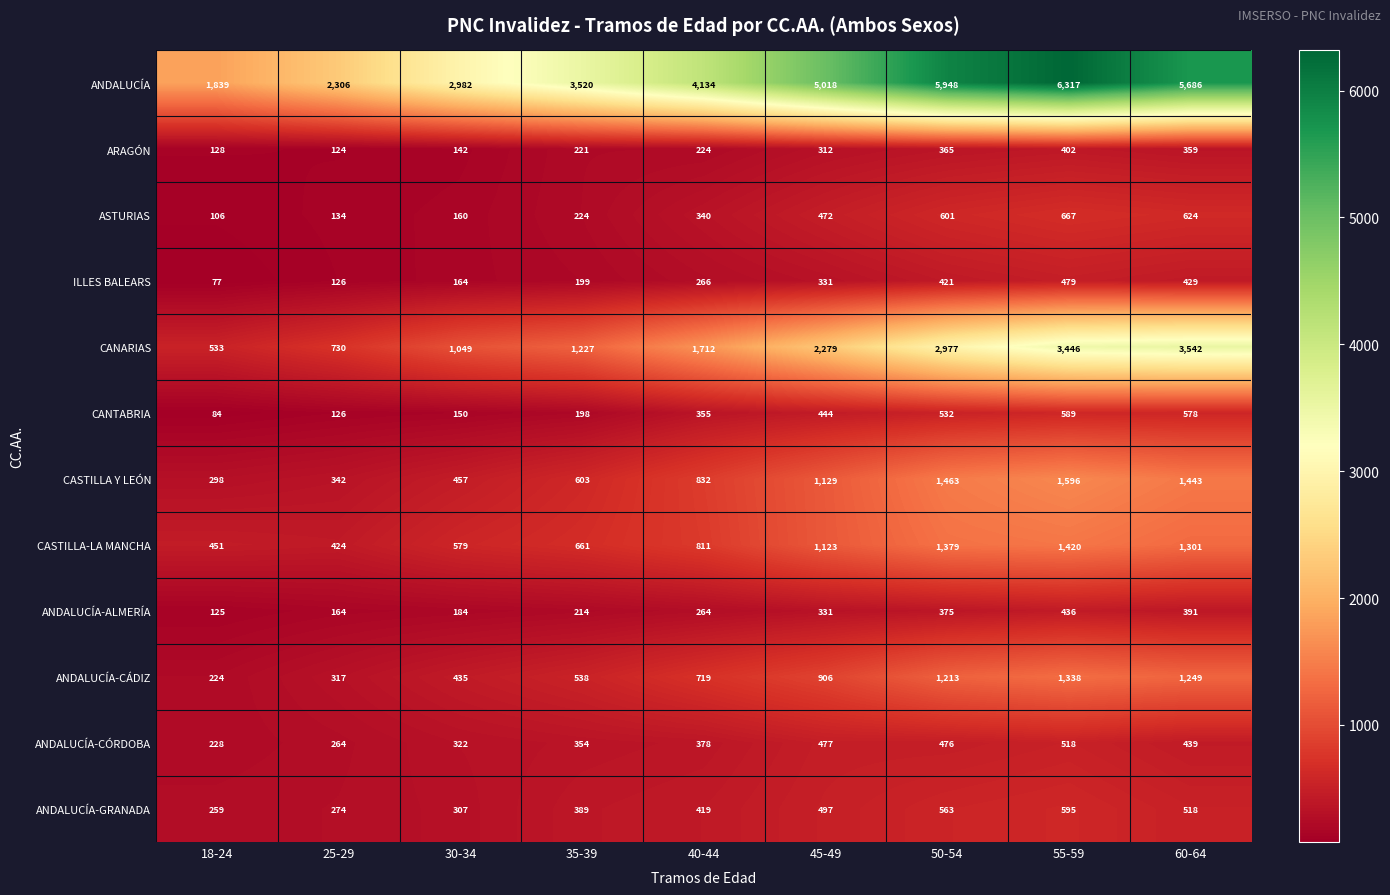

Where is CASTILLA Y LEÓN nearest to the value 947?

40-44